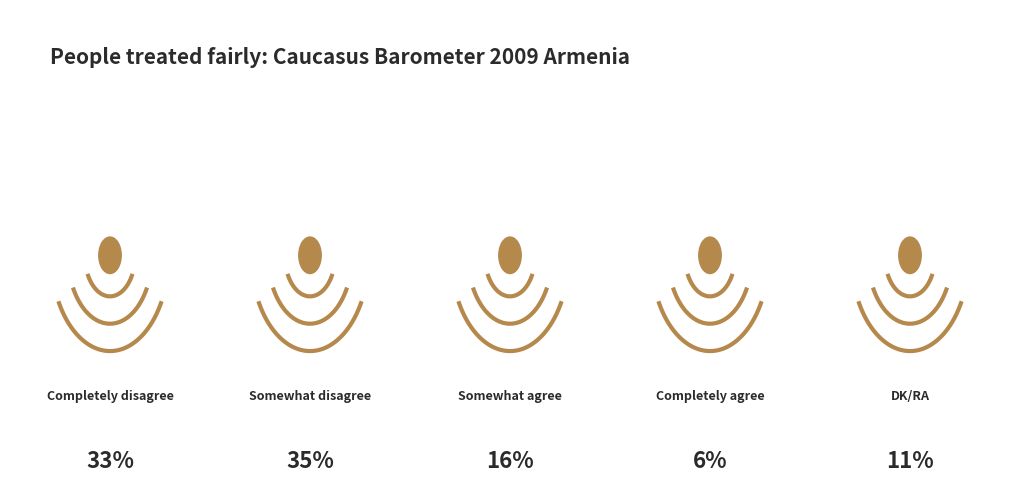

How many segments does this pie chart have?

5